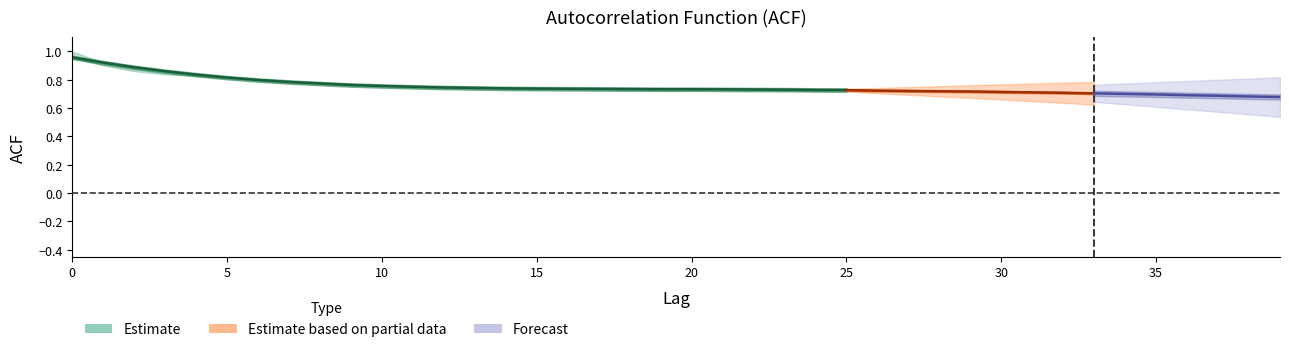

Does the chart have visible grid lines?

No